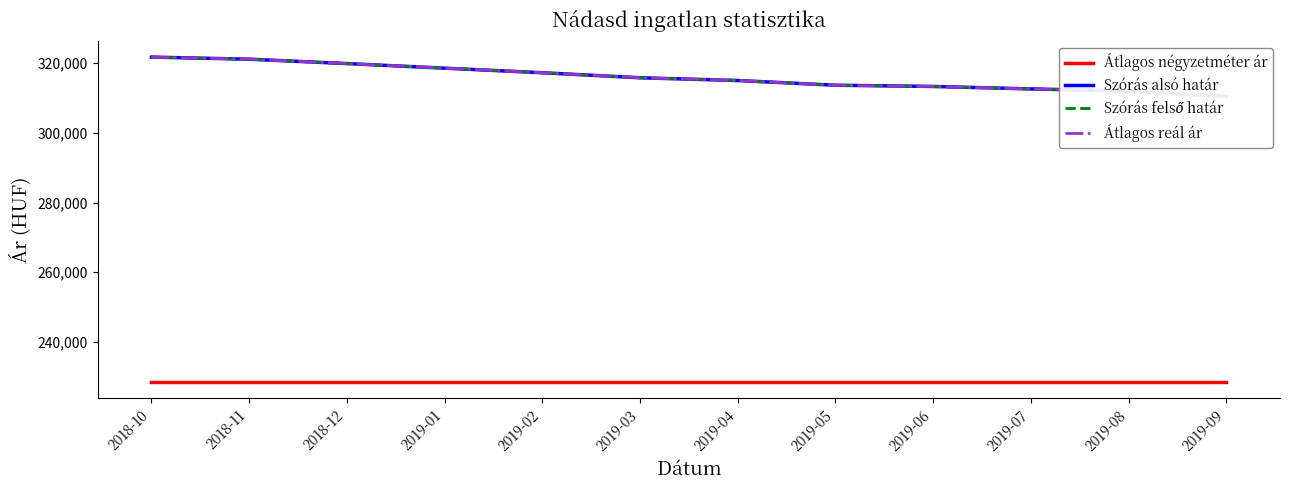

List the series in order of their peak value, lowest first.

Átlagos négyzetméter ár, Szórás alsó határ, Szórás felső határ, Átlagos reál ár